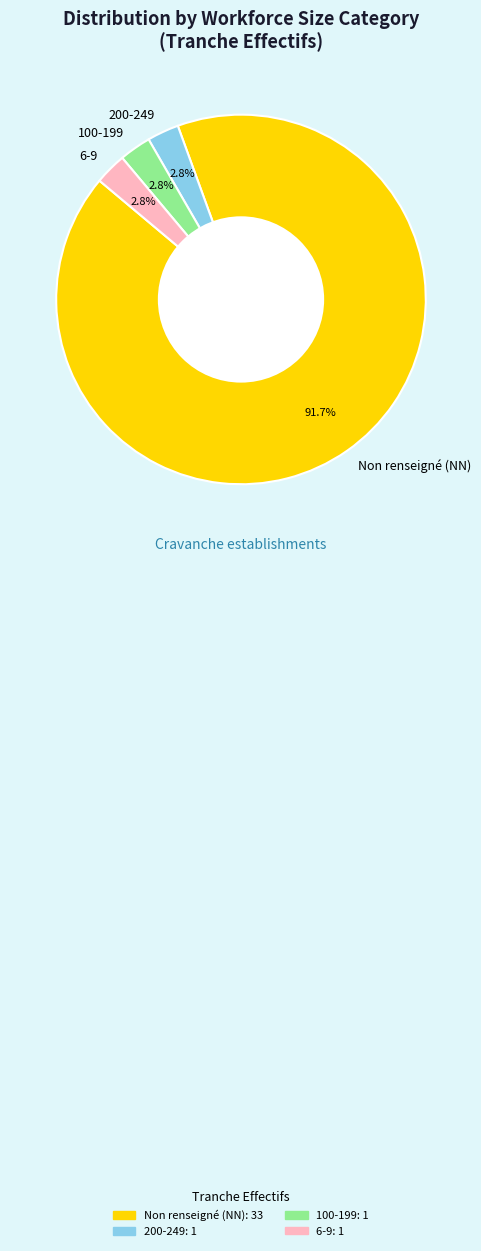

What percentage do Non renseigné (NN) and 6-9 together represent?

94.4%